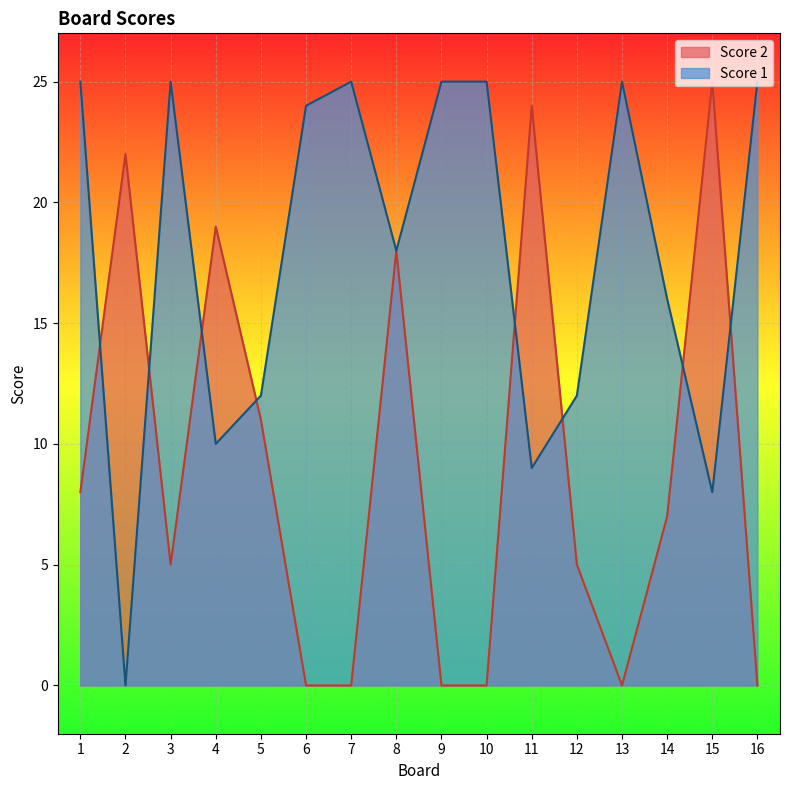

Which series ends up on top after the final intersection of Score 2 and Score 1?

Score 1